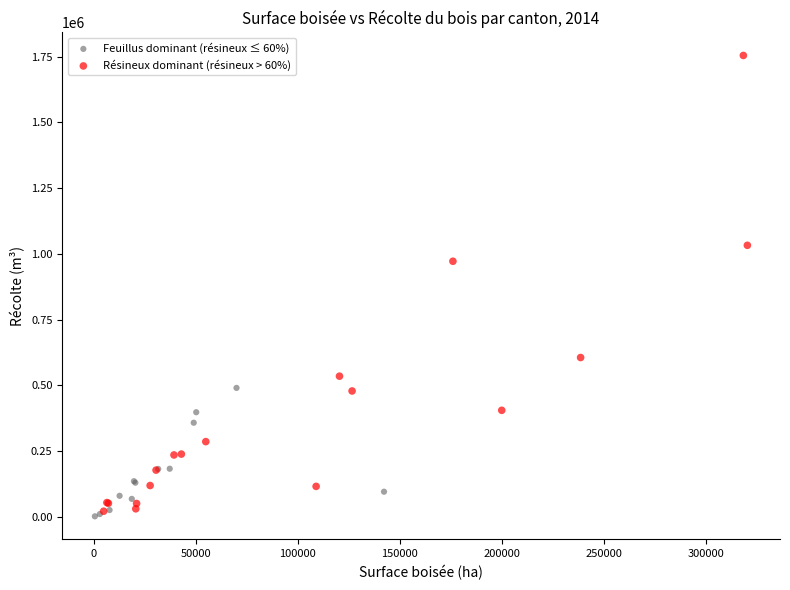

Which series has the widest spread of Y values?

Résineux dominant (résineux > 60%)